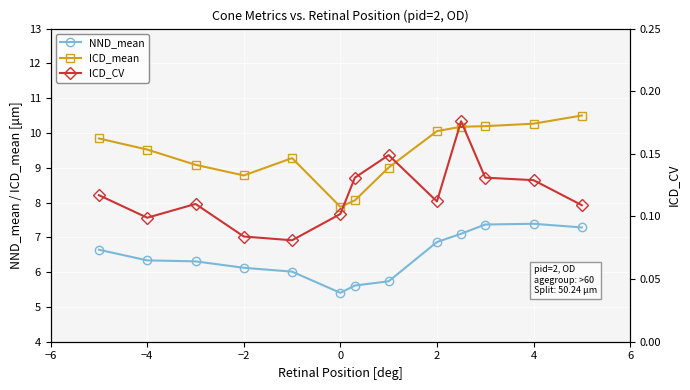

What is the value of the ICD_mean point at the 2nd from the left?

9.5